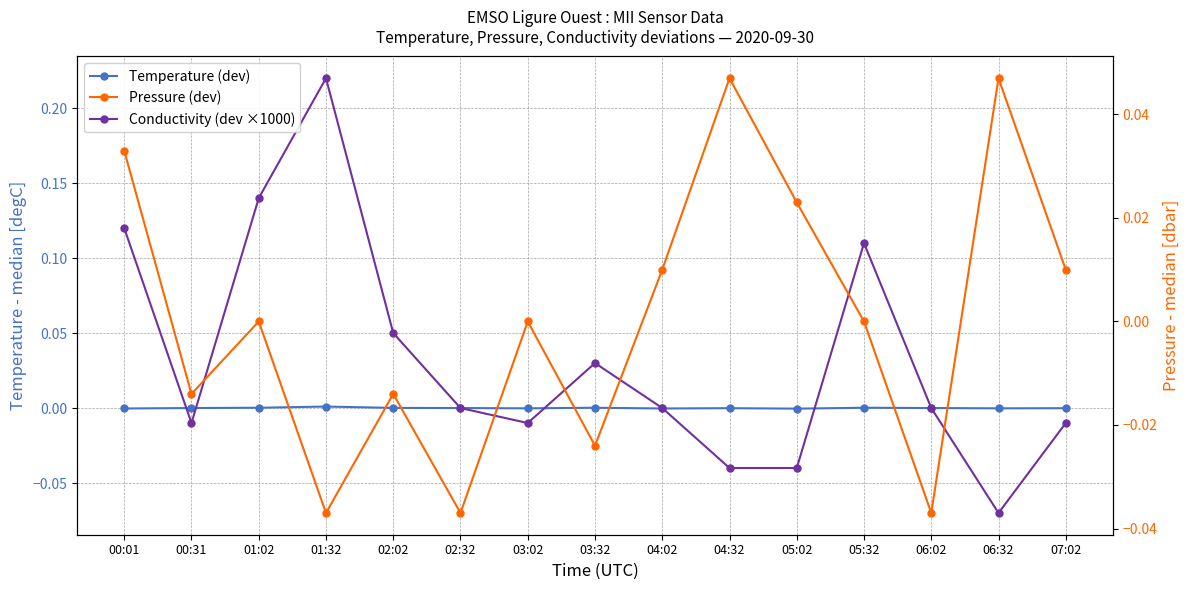

Reading left to right, extract all data points from this chart.

Temperature (dev): -0.0	0.0	0.0	0.0	0.0	0.0	-0.0	0.0	-0.0	-0.0	-0.0	0.0	0.0	-0.0	-0.0
Conductivity (dev ×1000): 0.1	-0.0	0.1	0.2	0.0	0.0	-0.0	0.0	0.0	-0.0	-0.0	0.1	0.0	-0.1	-0.0
Pressure (dev): 0.0	-0.0	0.0	-0.0	-0.0	-0.0	0.0	-0.0	0.0	0.0	0.0	0.0	-0.0	0.0	0.0